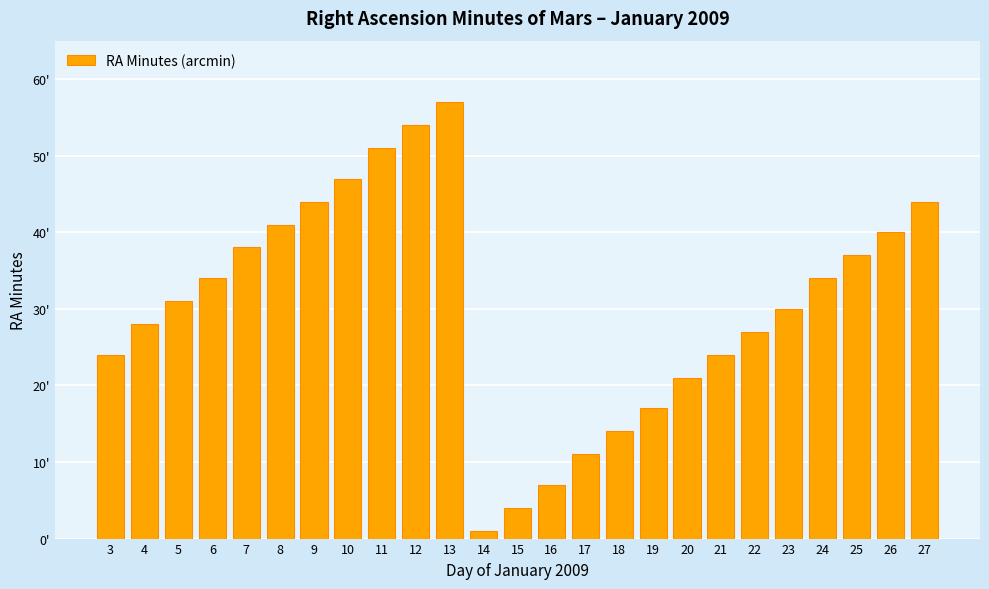

The chart shows a value of 44 at 9. True or false?

True